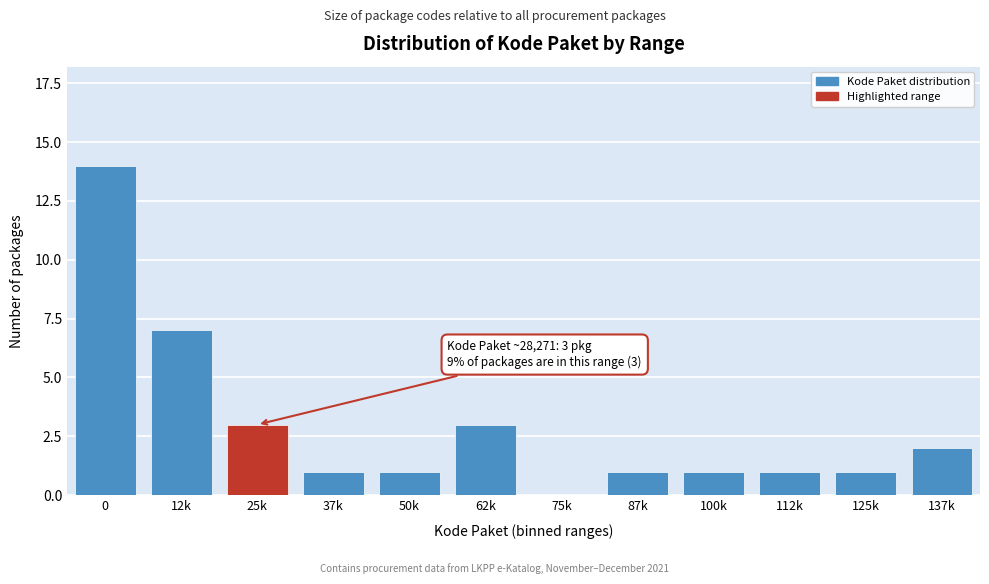

Reading right to left, list all the values displayed in this chart.

137k=2	125k=1	112k=1	100k=1	87k=1	75k=0	62k=3	50k=1	37k=1	25k=3	12k=7	0=14